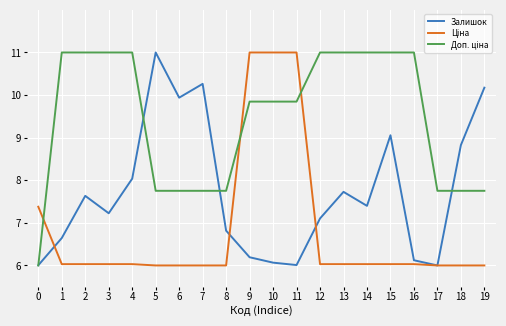

What is the minimum value shown in the chart?

6.0